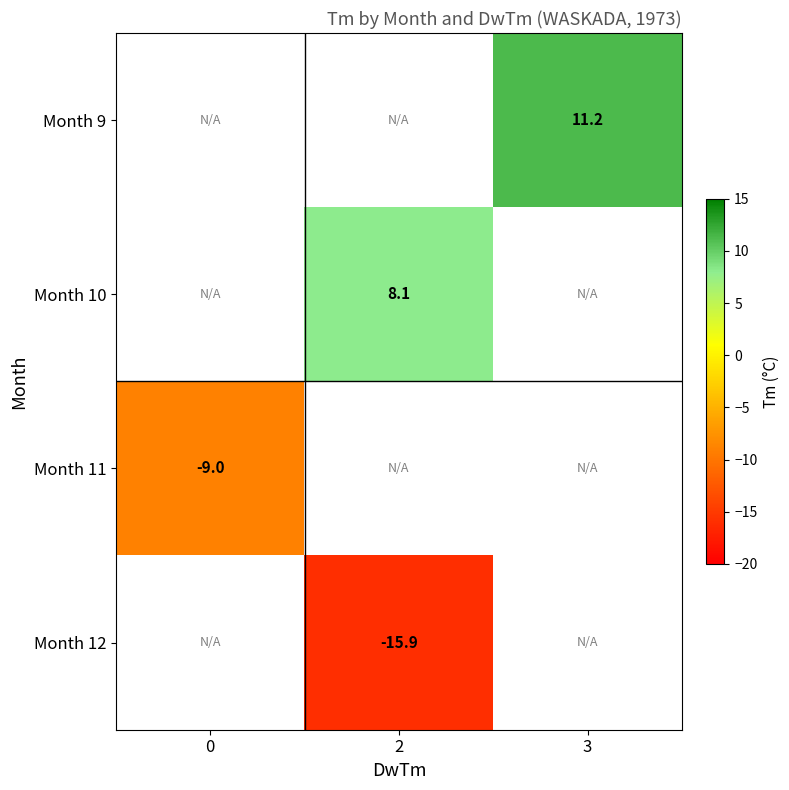

The Month 11 series shows -14.4 at 0. True or false?

False